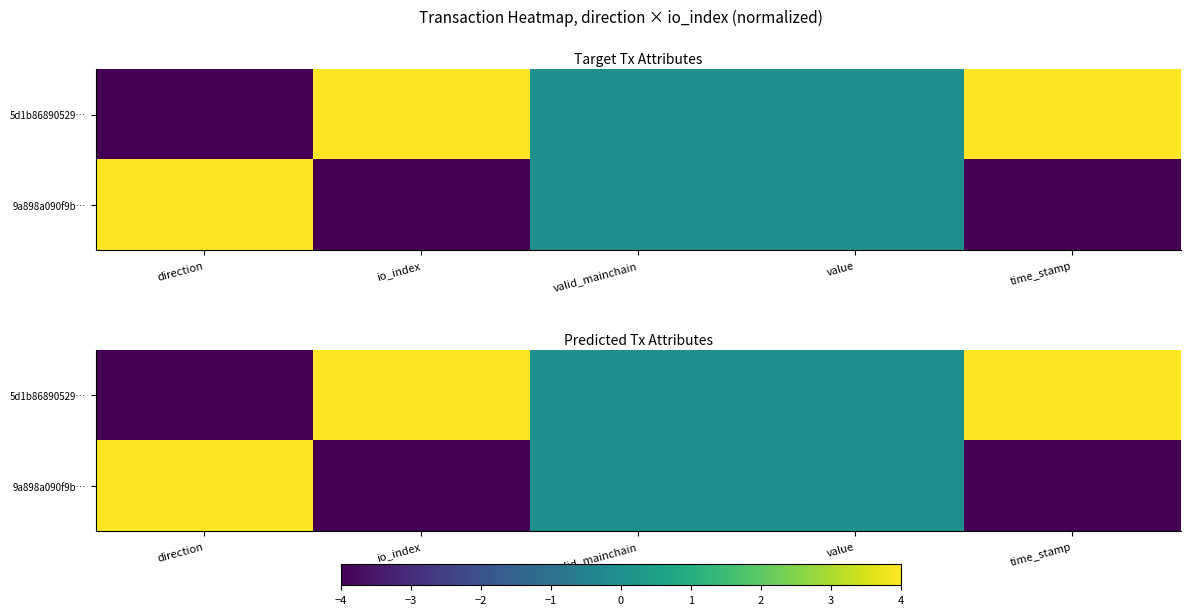

How many data points in 5d1b86890529… are above 0?

2